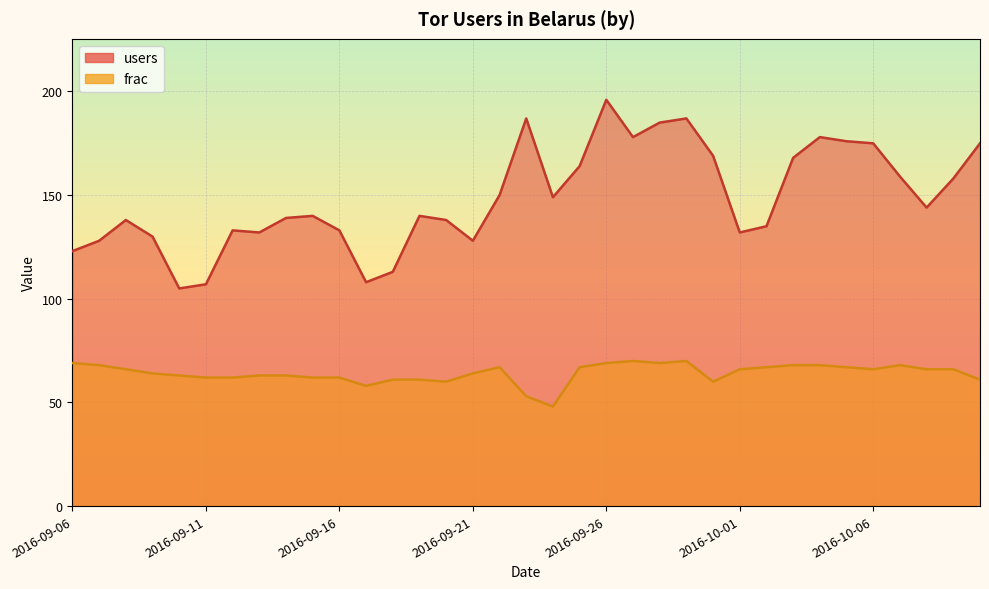

What is the difference between the maximum and minimum values in the frac series?

22